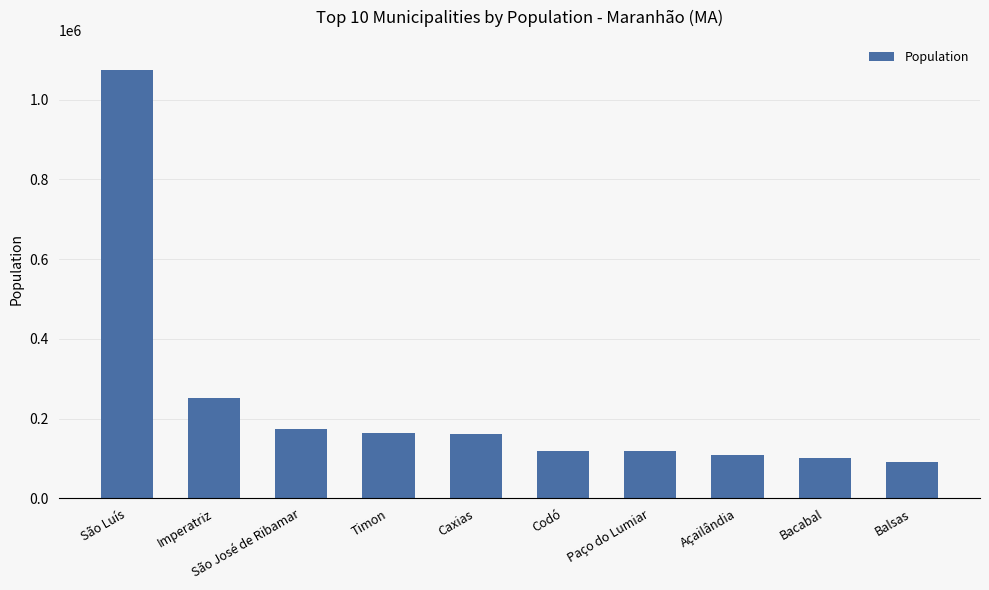

How many data points are less than 161137?

5